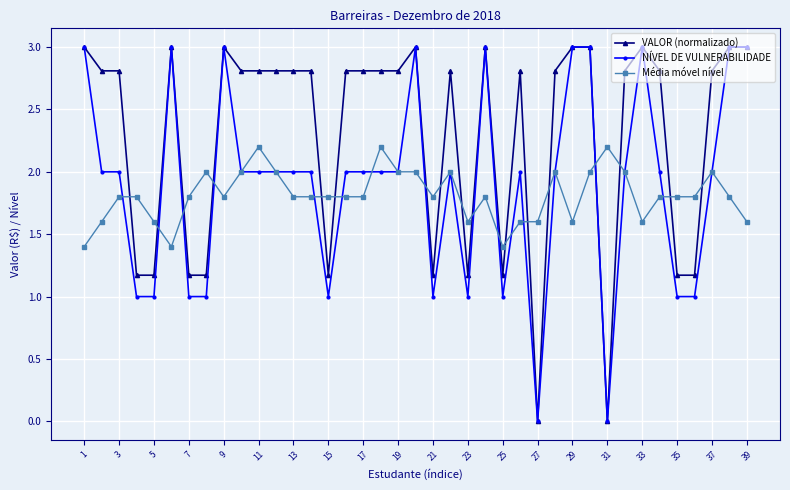

How many data points in VALOR (normalizado) are less than 2?

12